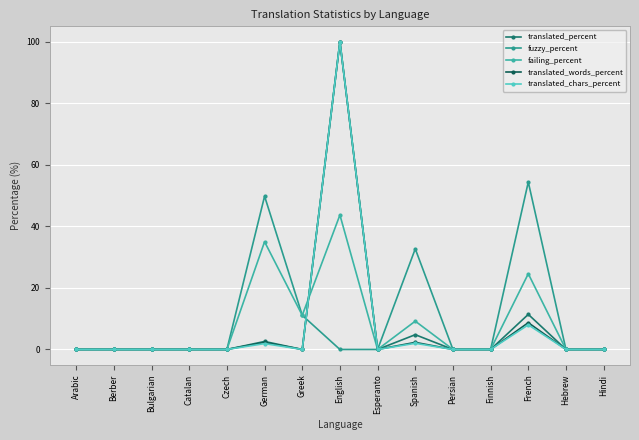

Which series has the largest total across all categories?

fuzzy_percent